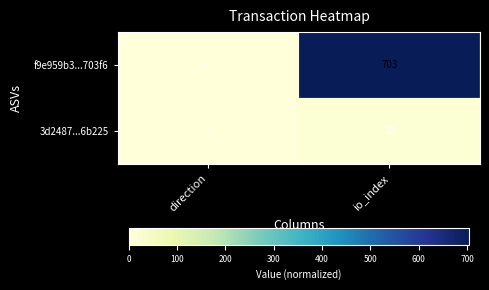

True or false: f9e959b3...703f6 has a value of -2 at direction.

False